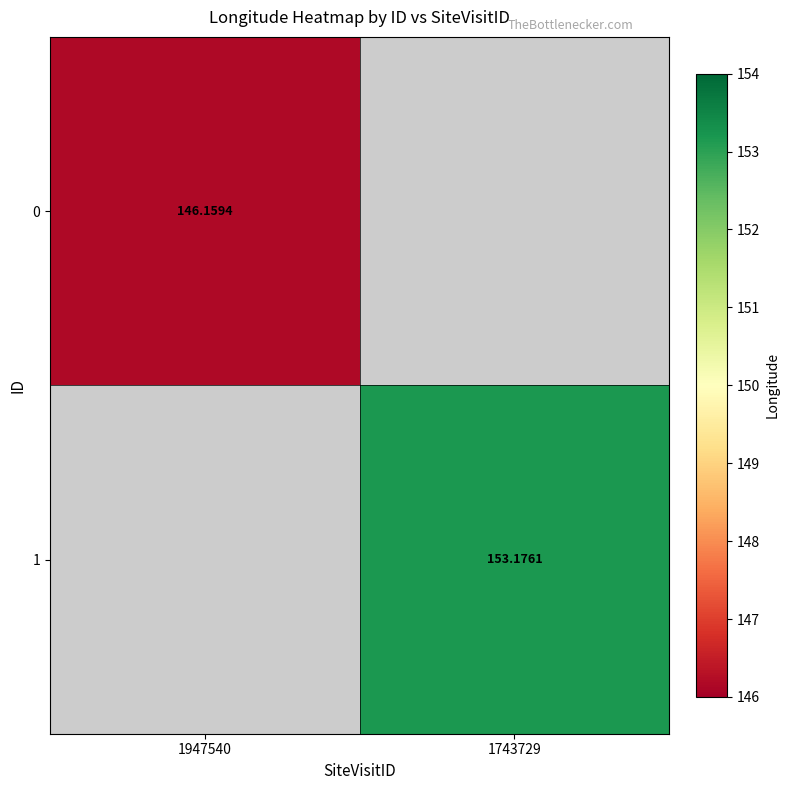

How many data points does each series have?

2